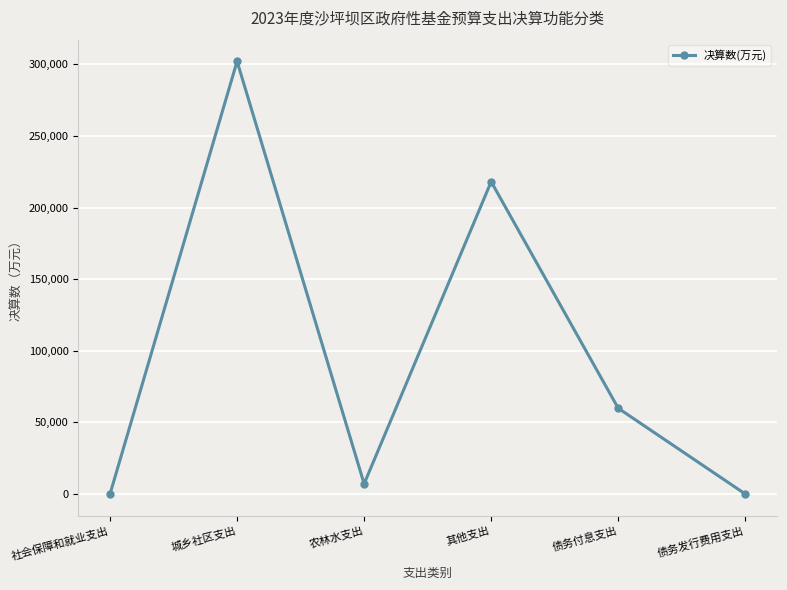

True or false: the data shows 405268 at 城乡社区支出.

False